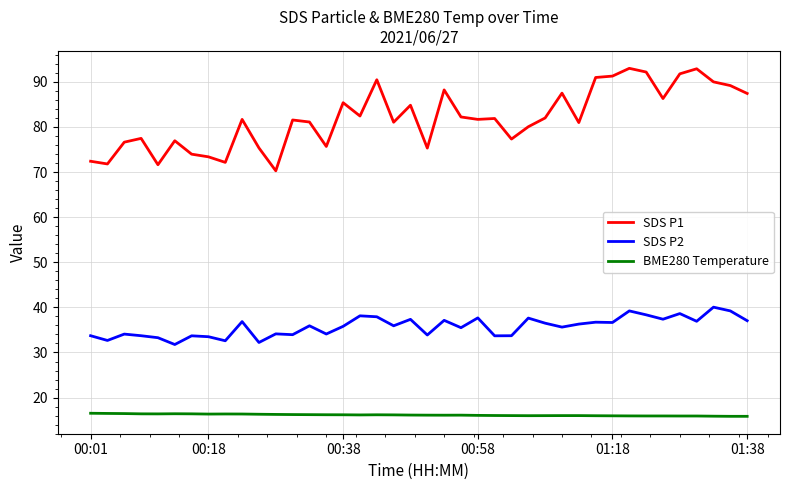

Which series has the widest spread of values?

SDS P1